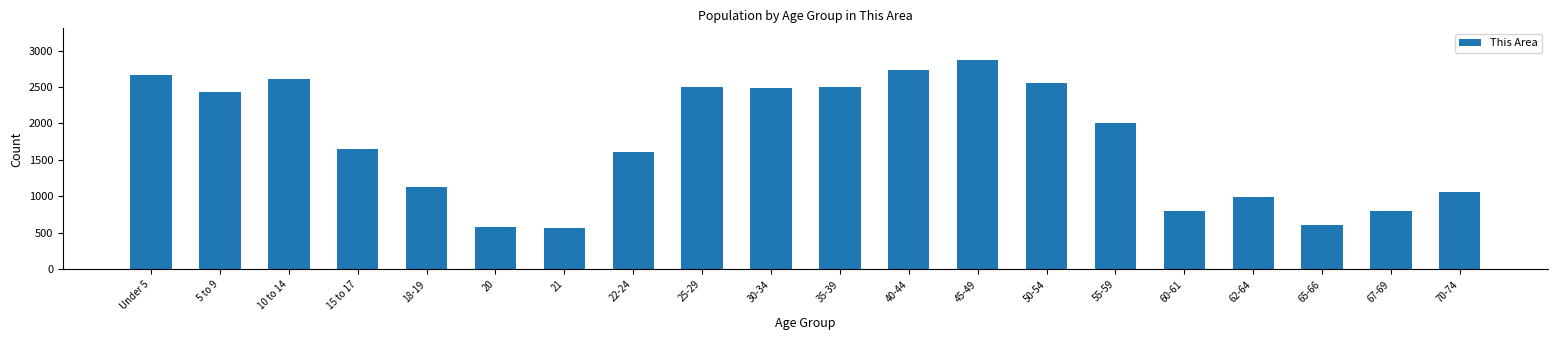

Does the chart contain any negative values?

No